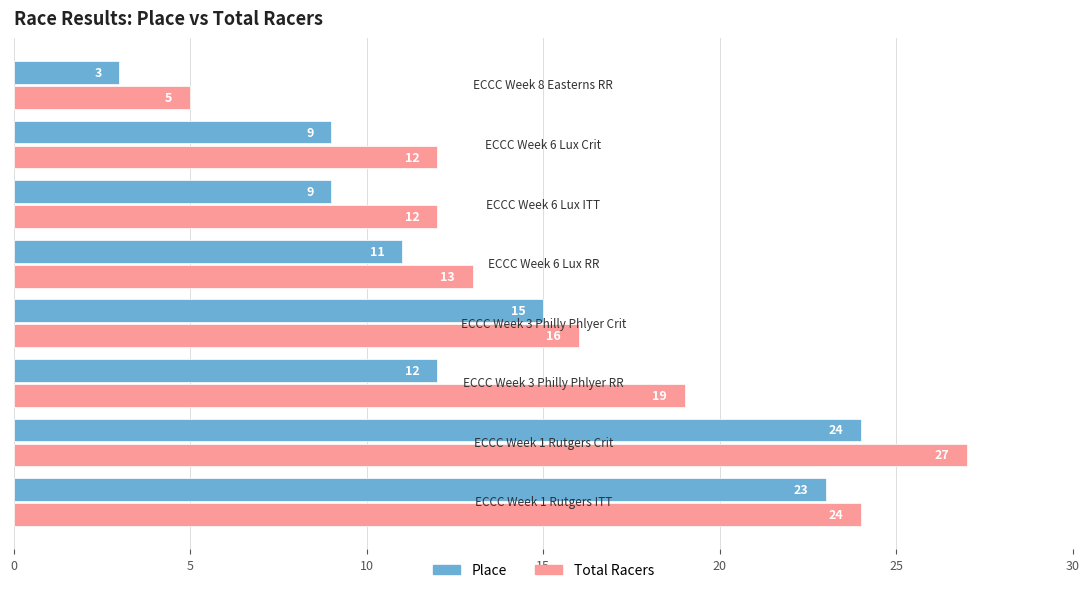

What is the maximum value shown in the chart?

27